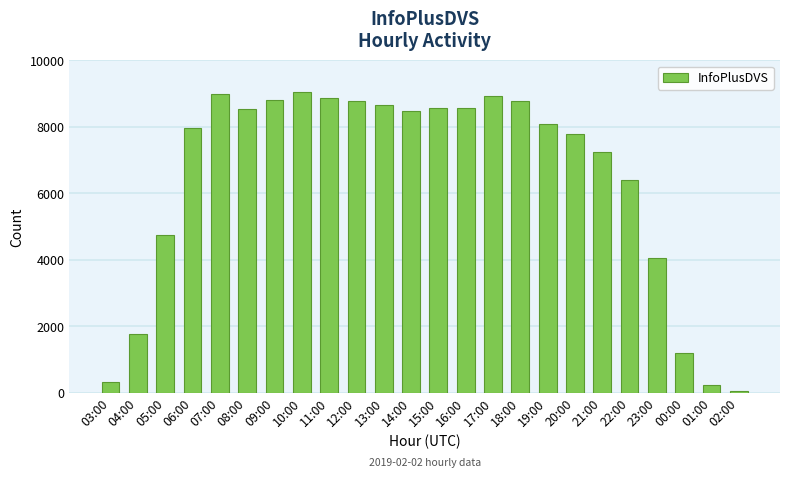

The chart shows a value of 12624 at 21:00. True or false?

False